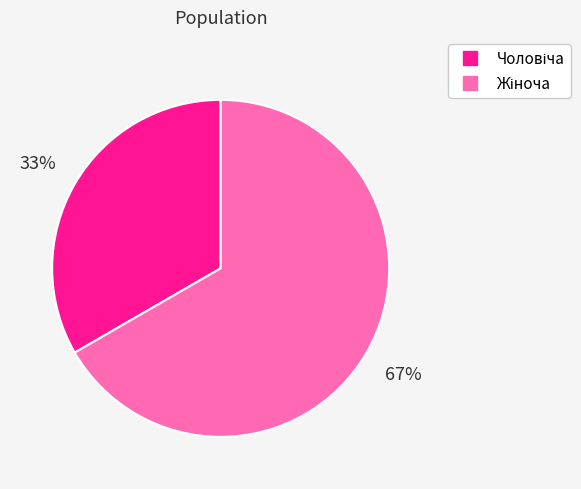

Is there any slice that represents more than half of the pie?

Yes